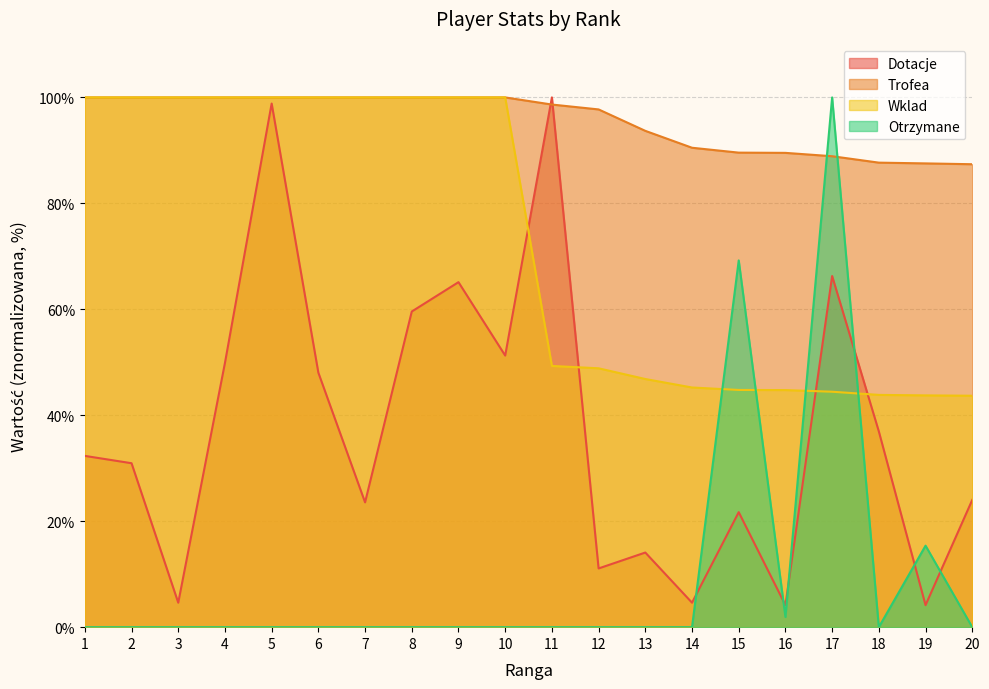

Does the chart display data point markers on the line(s)?

No